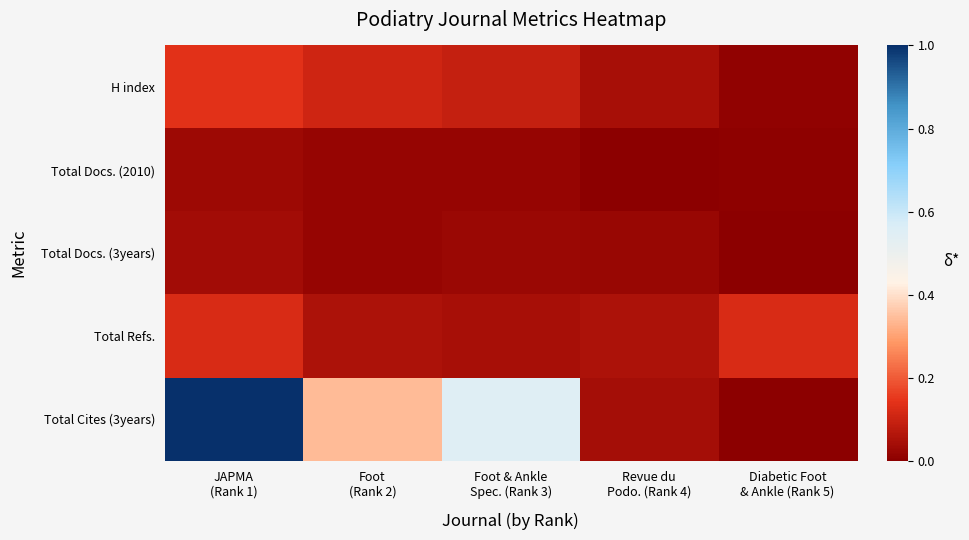

At Diabetic Foot & Ankle (Rank 5), list the series in order from smallest to largest.

Total Docs. (3years), Total Cites (3years), Total Docs. (2010), H index, Total Refs.